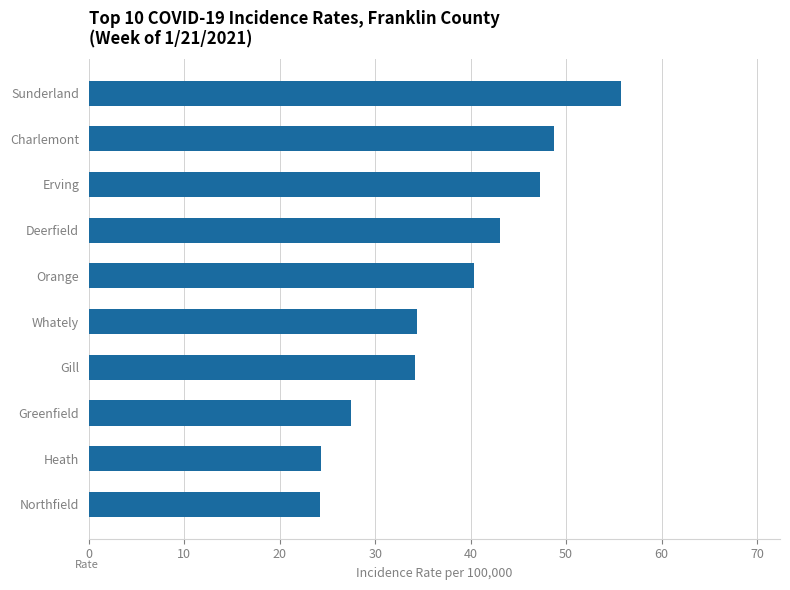

How many bars are there in total?

10